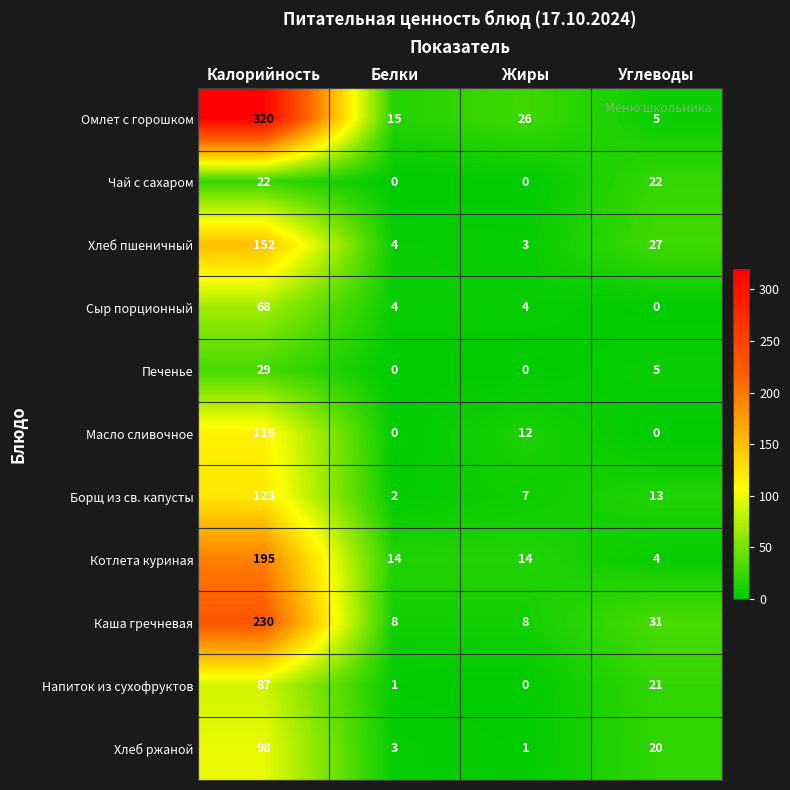

At which category is the sum across all series the highest?

Калорийность